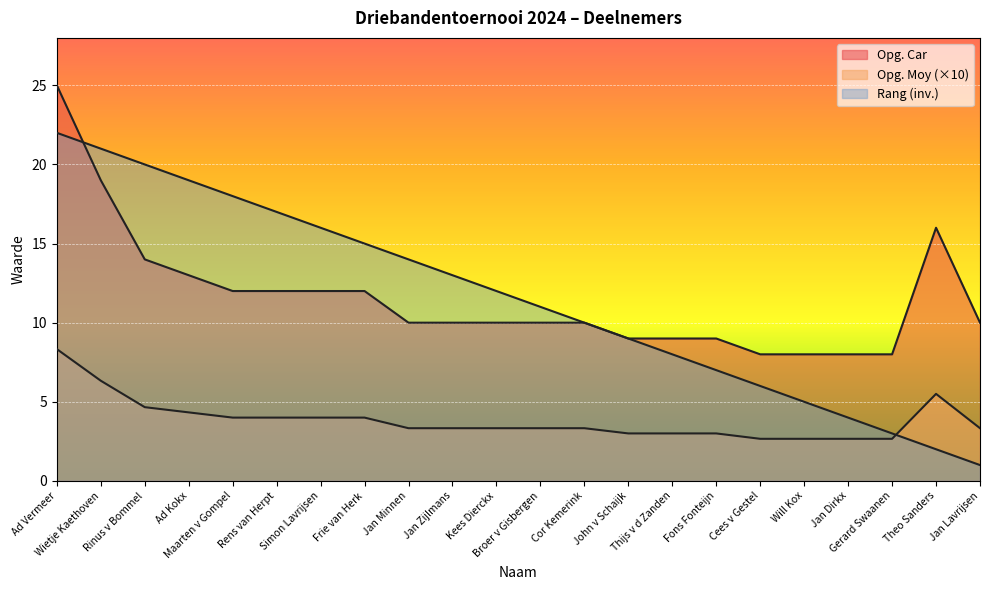

How many lines are shown in the chart?

3